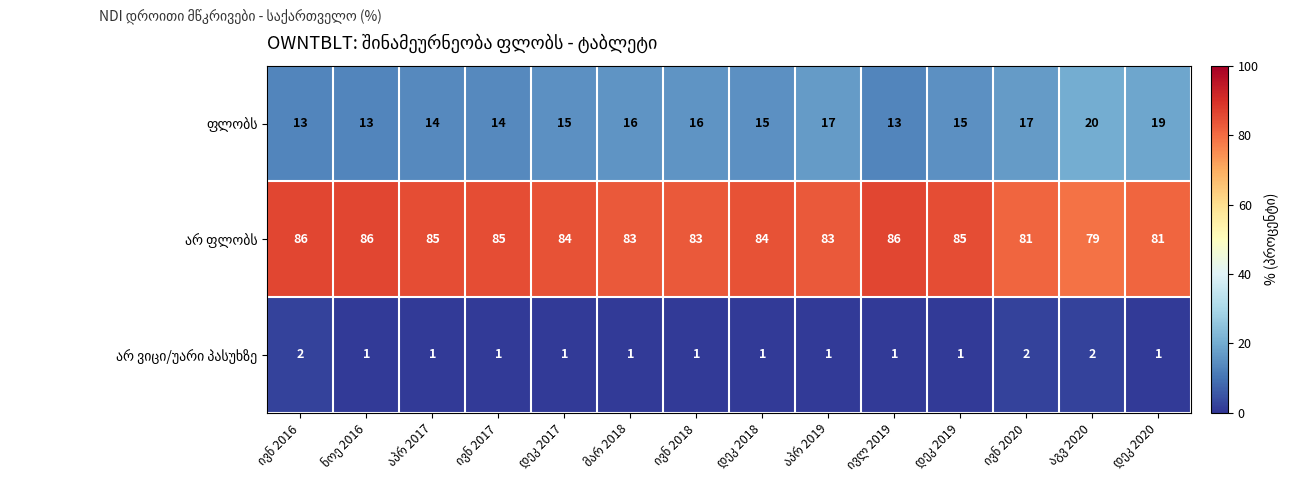

What is the greatest value displayed?

86